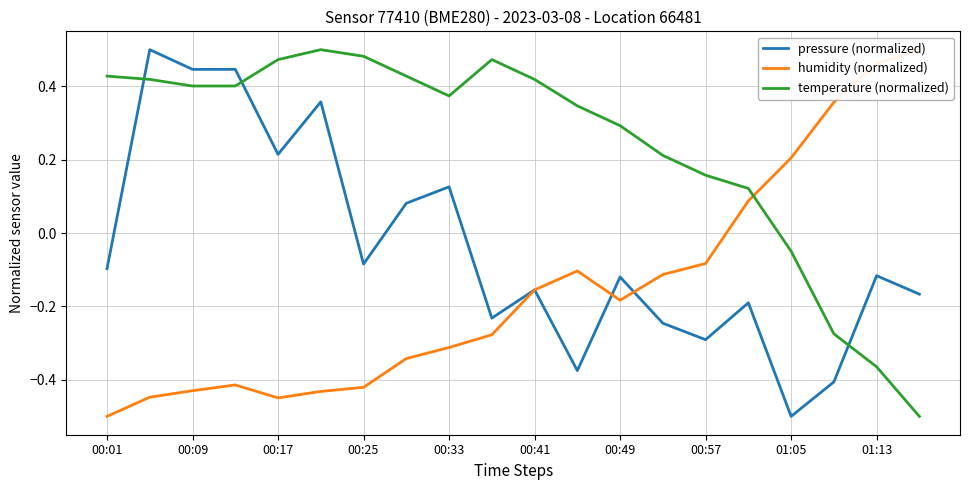

Is it true that humidity (normalized) equals 0.5 at 19?

True